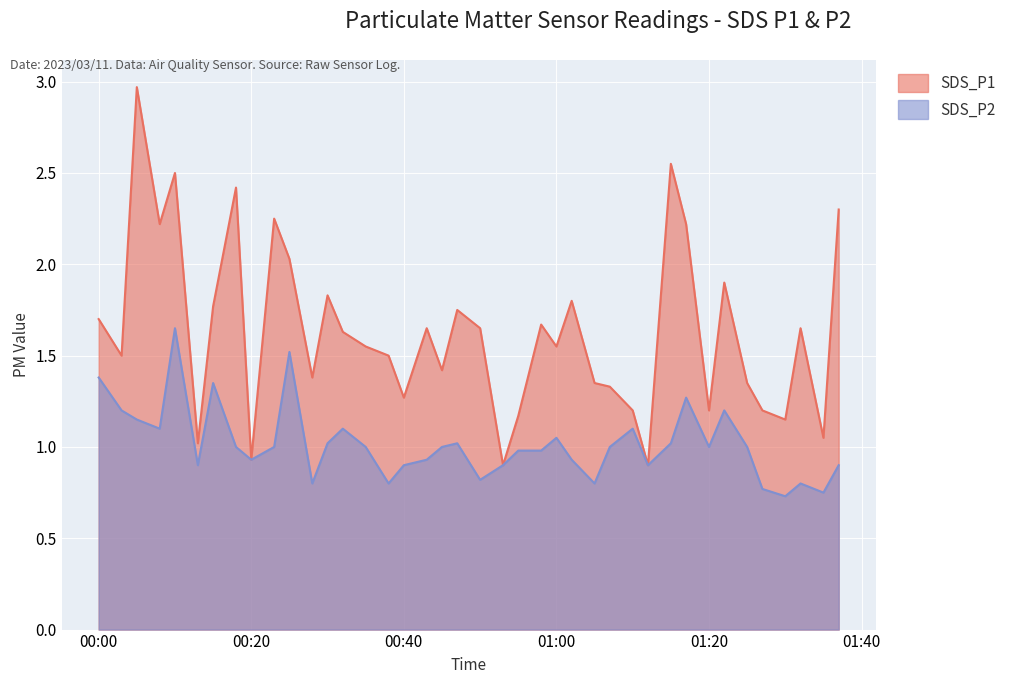

What is the sum of all SDS_P1 values?

65.4